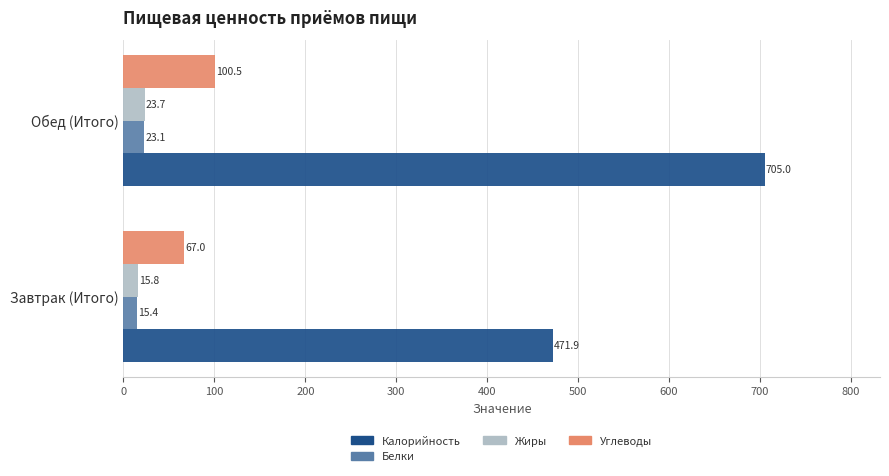

The Углеводы series shows 100.5 at Обед (Итого). True or false?

True